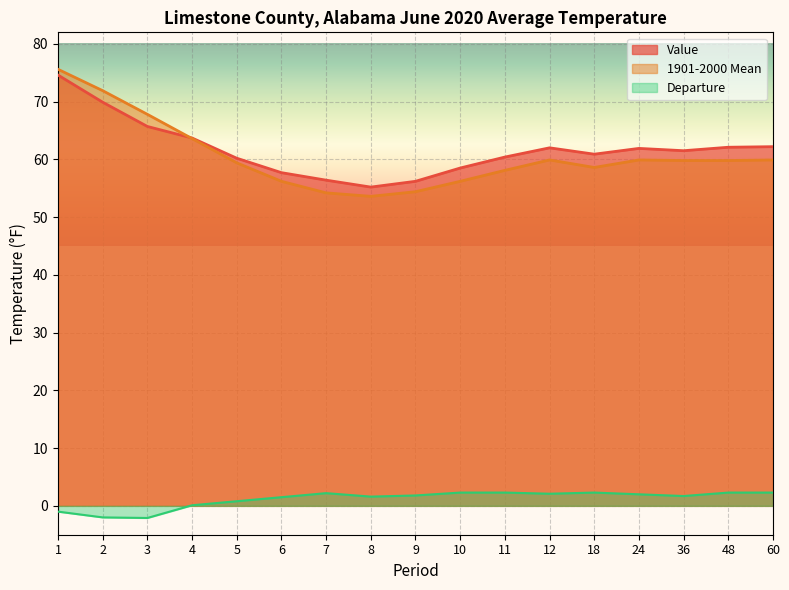

Where is the first local minimum for 1901-2000 Mean?

8